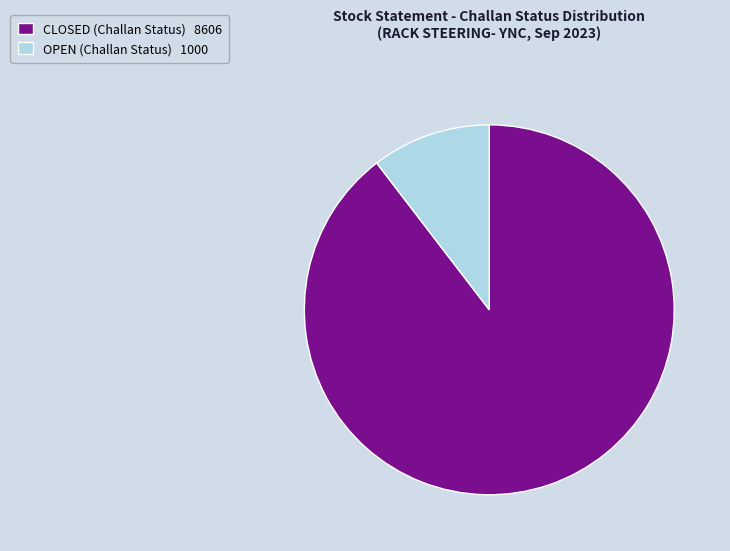

True or false: CLOSED accounts for 99% of the total.

False